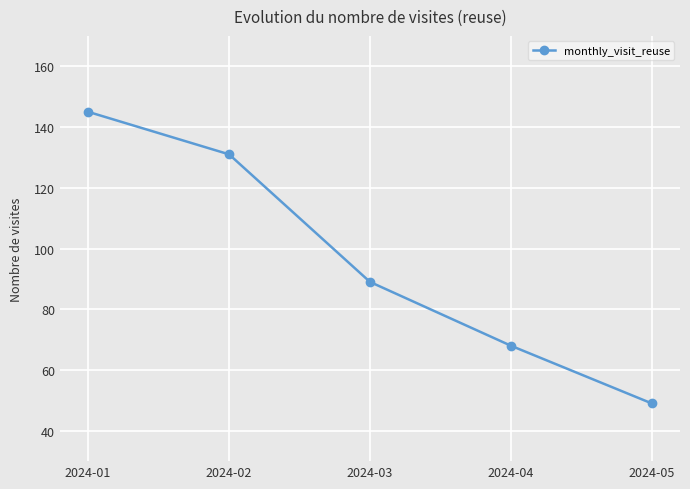

Reading left to right, list all the values displayed in this chart.

145	131	89	68	49